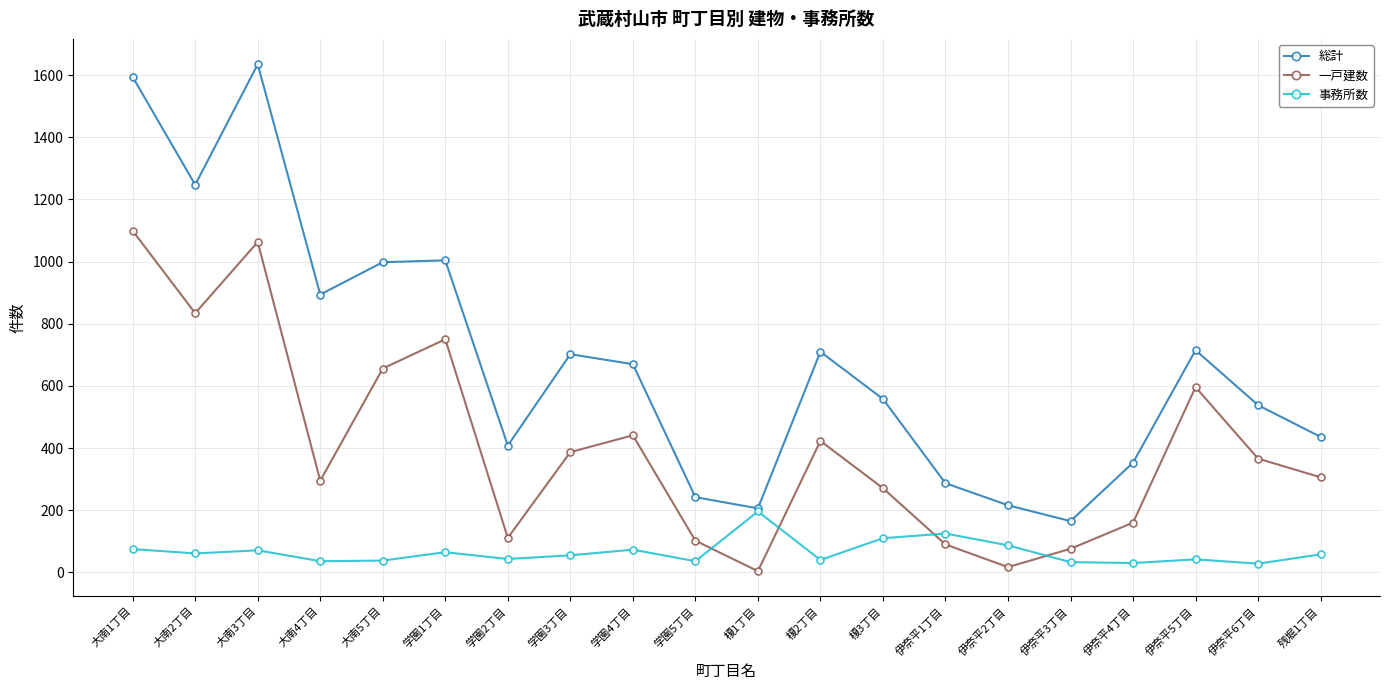

Which series has the largest total across all categories?

総計